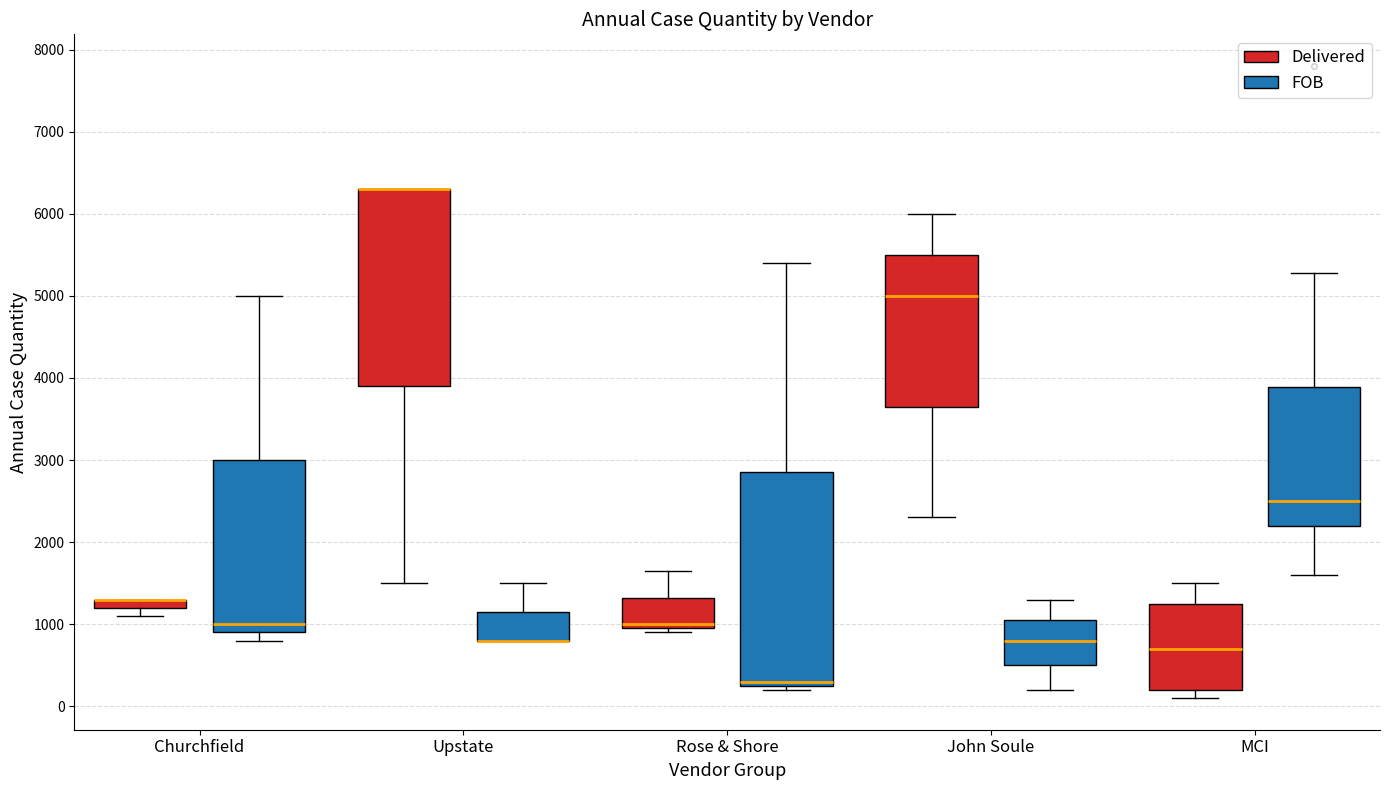

Which box is the tallest, from its lower edge to its upper edge?

Rose & Shore (FOB)